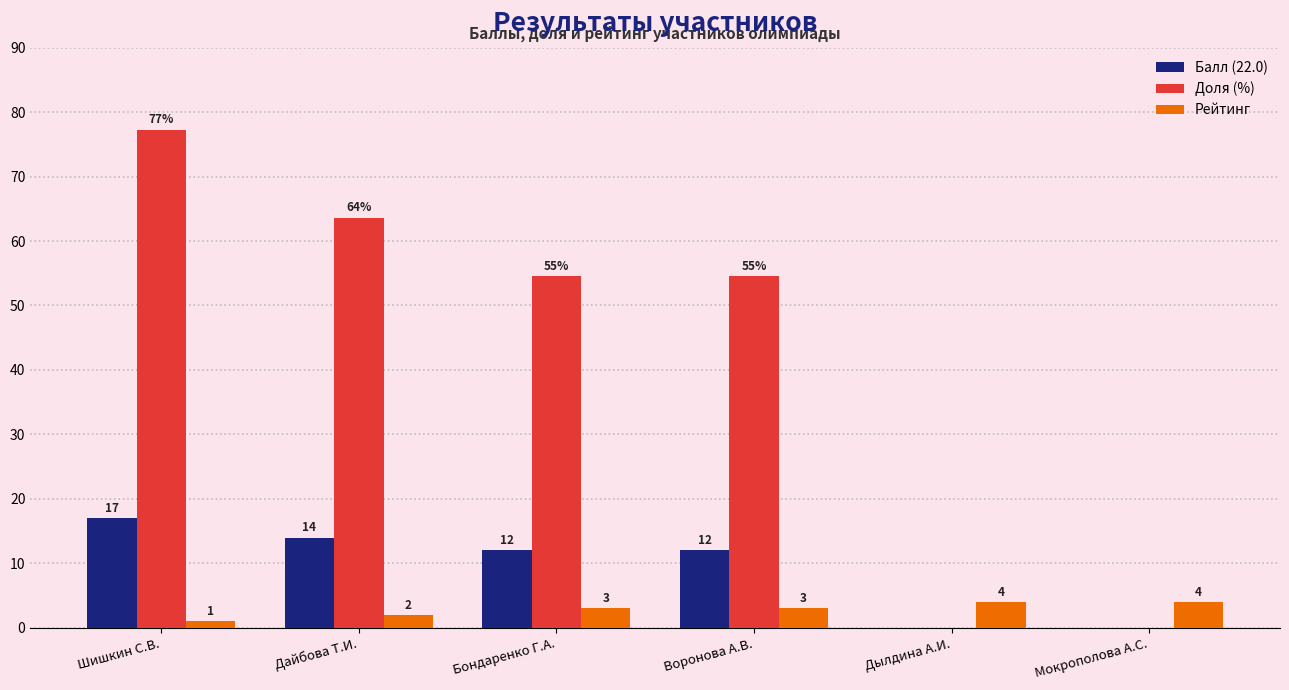

Which series has the largest total across all categories?

Доля (%)